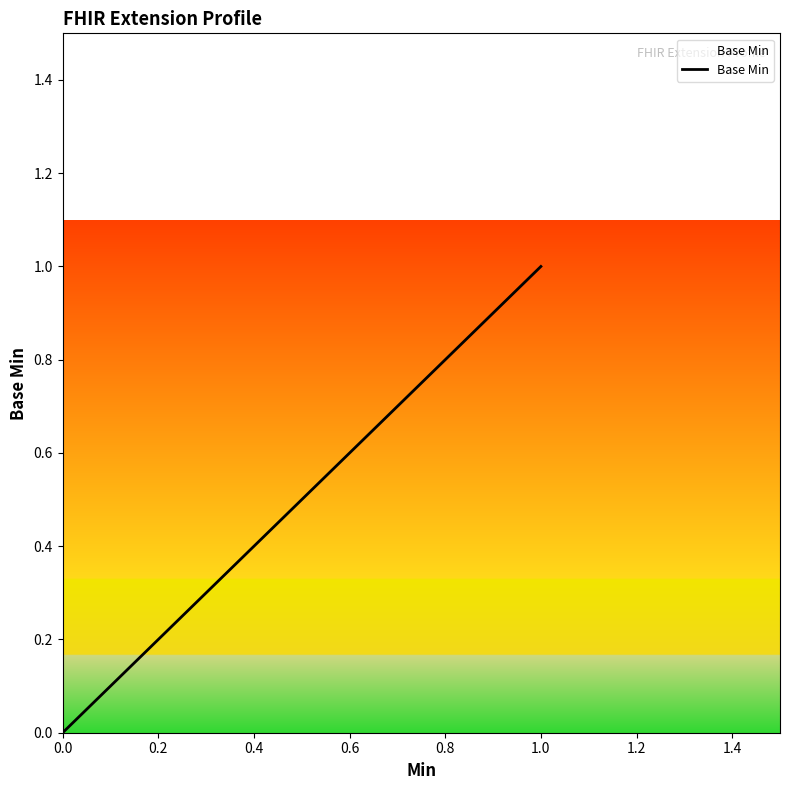

How many lines are shown in the chart?

1